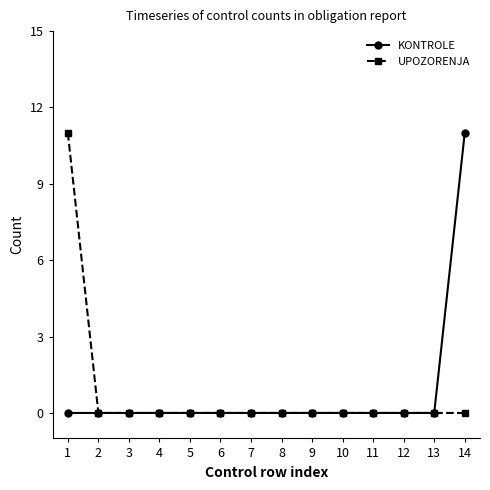

How many categories are shown in the chart?

14